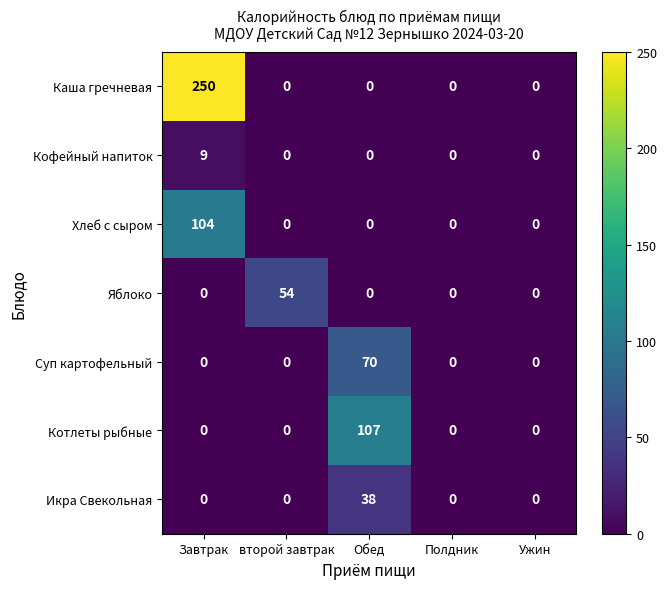

What is the maximum value shown in the chart?

250